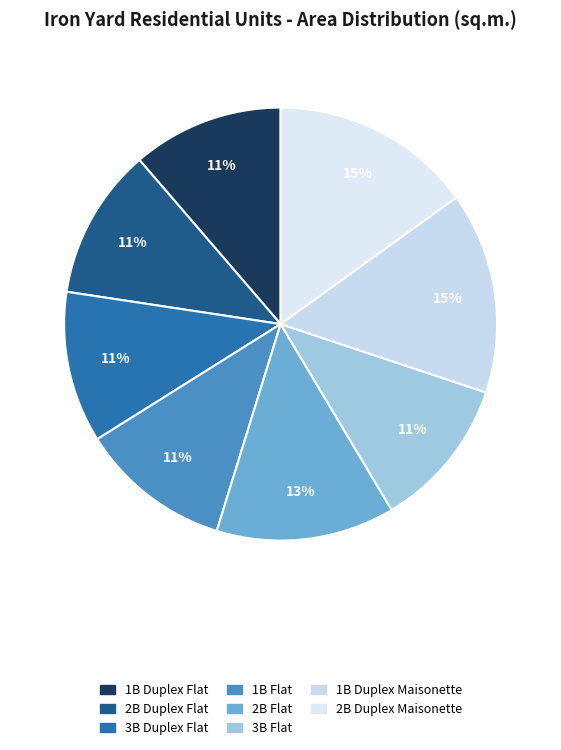

What percentage is the 3B Duplex Flat slice, to the nearest percent?

11%